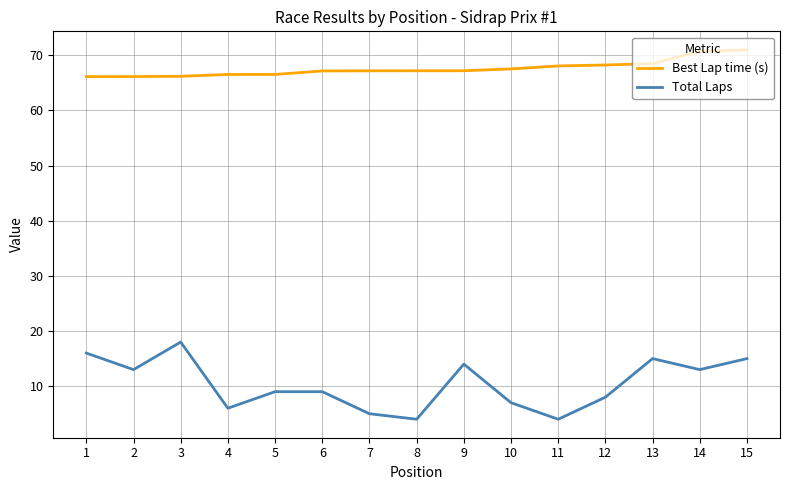

List the series in order of their peak value, highest first.

Best Lap time (s), Total Laps